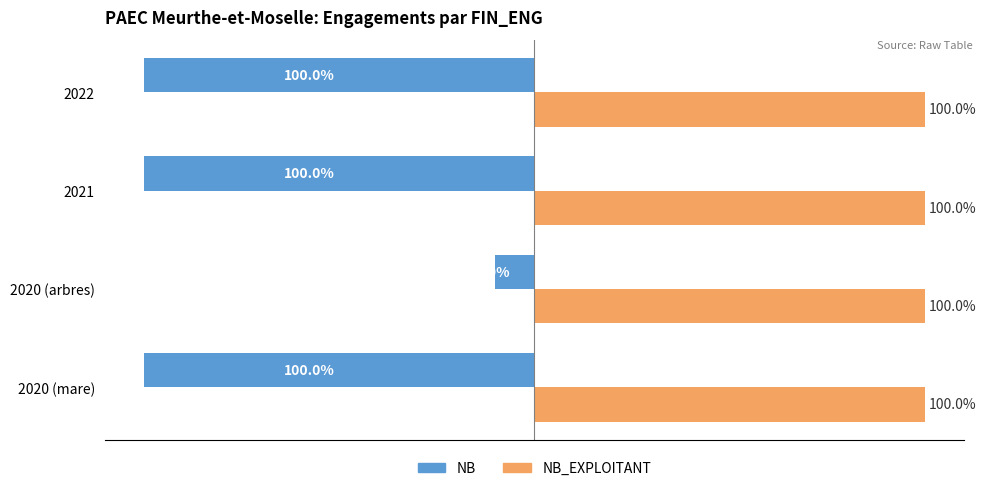

Where is NB nearest to the value -55?

2020 (mare)